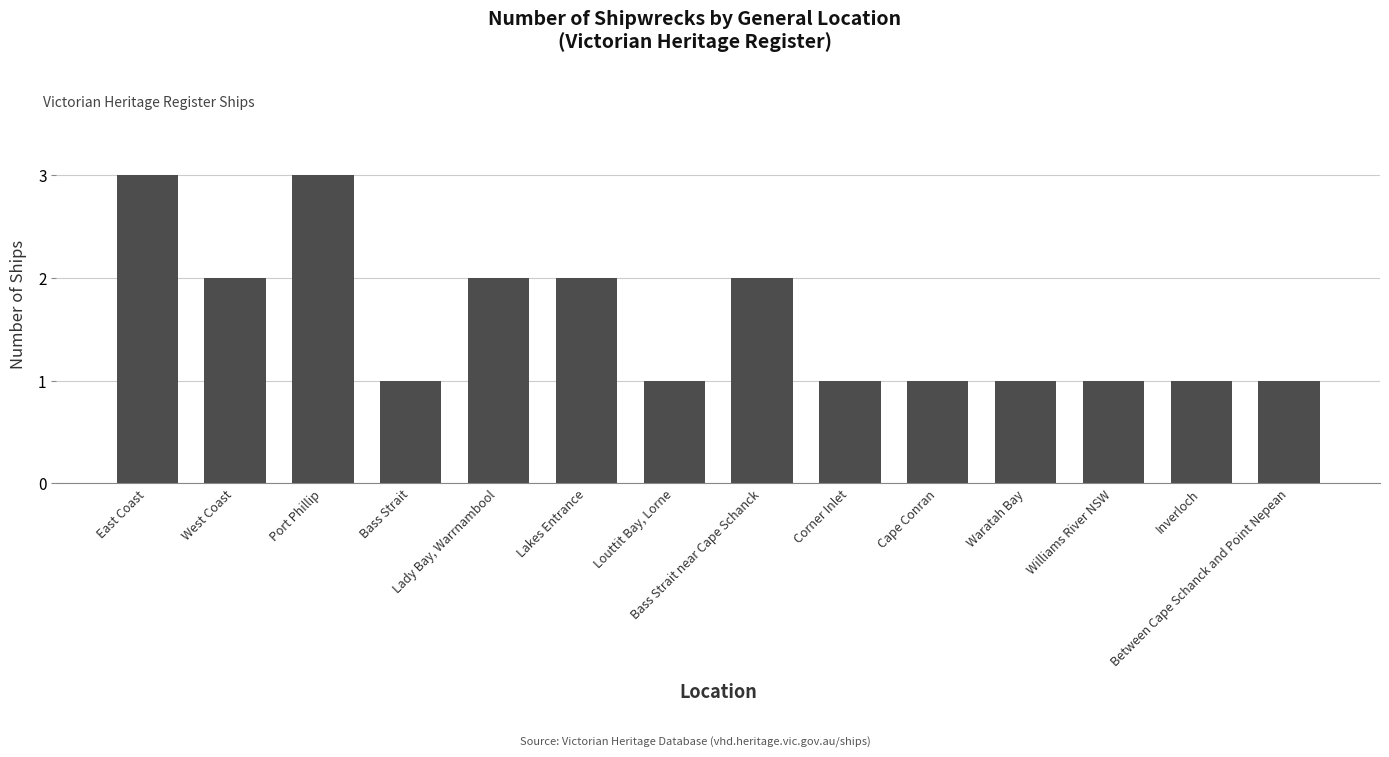

The chart shows a value of 1 at Inverloch. True or false?

True